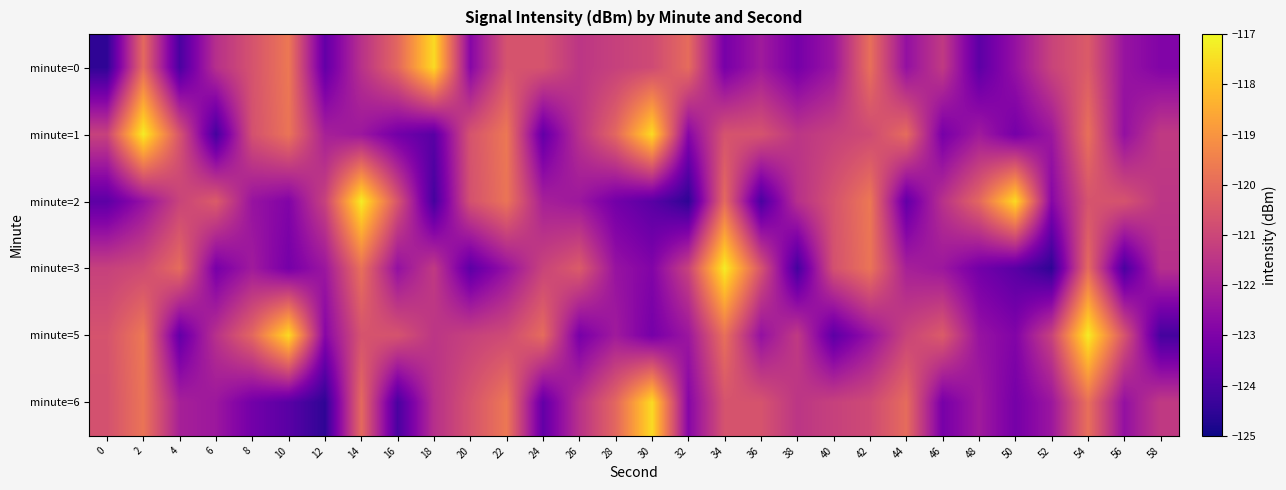

Reading left to right, extract all data points from this chart.

minute=0: 0=-124.5	2=-120.1	4=-124.0	6=-121.6	8=-120.7	10=-119.7	12=-123.5	14=-121.6	16=-120.1	18=-117.6	20=-122.8	22=-120.7	24=-120.6	26=-121.5	28=-121.2	30=-120.9	32=-120.0	34=-123.1	36=-122.2	38=-123.2	40=-122.3	42=-119.9	44=-122.5	46=-121.3	48=-123.7	50=-122.5	52=-121.1	54=-120.4	56=-122.4	58=-122.9
minute=1: 0=-121.1	2=-117.2	4=-120.6	6=-124.1	8=-120.7	10=-119.8	12=-122.1	14=-122.3	16=-123.2	18=-123.7	20=-120.7	22=-119.7	24=-123.5	26=-121.6	28=-120.1	30=-117.6	32=-122.8	34=-120.7	36=-120.6	38=-121.5	40=-121.2	42=-120.9	44=-120.0	46=-123.1	48=-122.2	50=-123.2	52=-122.3	54=-119.9	56=-122.5	58=-121.3
minute=2: 0=-123.7	2=-122.5	4=-121.1	6=-120.4	8=-122.4	10=-122.9	12=-121.1	14=-117.2	16=-120.6	18=-124.1	20=-120.7	22=-119.8	24=-122.1	26=-122.3	28=-123.2	30=-123.7	32=-124.5	34=-120.1	36=-124.0	38=-121.6	40=-120.7	42=-119.7	44=-123.5	46=-121.6	48=-120.1	50=-117.6	52=-122.8	54=-120.7	56=-120.6	58=-121.5
minute=3: 0=-121.2	2=-120.9	4=-120.0	6=-123.1	8=-122.2	10=-123.2	12=-122.3	14=-119.9	16=-122.5	18=-121.3	20=-123.7	22=-122.5	24=-121.1	26=-120.4	28=-122.4	30=-122.9	32=-121.1	34=-117.2	36=-120.6	38=-124.1	40=-120.7	42=-119.8	44=-122.1	46=-122.3	48=-123.2	50=-123.7	52=-124.5	54=-120.1	56=-124.0	58=-121.6
minute=5: 0=-120.7	2=-119.7	4=-123.5	6=-121.6	8=-120.1	10=-117.6	12=-122.8	14=-120.7	16=-120.6	18=-121.5	20=-121.2	22=-120.9	24=-120.0	26=-123.1	28=-122.2	30=-123.2	32=-122.3	34=-119.9	36=-122.5	38=-121.3	40=-123.7	42=-122.5	44=-121.1	46=-120.4	48=-122.4	50=-122.9	52=-121.1	54=-117.2	56=-120.6	58=-124.1
minute=6: 0=-120.7	2=-119.8	4=-122.1	6=-122.3	8=-123.2	10=-123.7	12=-124.5	14=-120.1	16=-124.0	18=-121.6	20=-120.7	22=-119.7	24=-123.5	26=-121.6	28=-120.1	30=-117.6	32=-122.8	34=-120.7	36=-120.6	38=-121.5	40=-121.2	42=-120.9	44=-120.0	46=-123.1	48=-122.2	50=-123.2	52=-122.3	54=-119.9	56=-122.5	58=-121.3